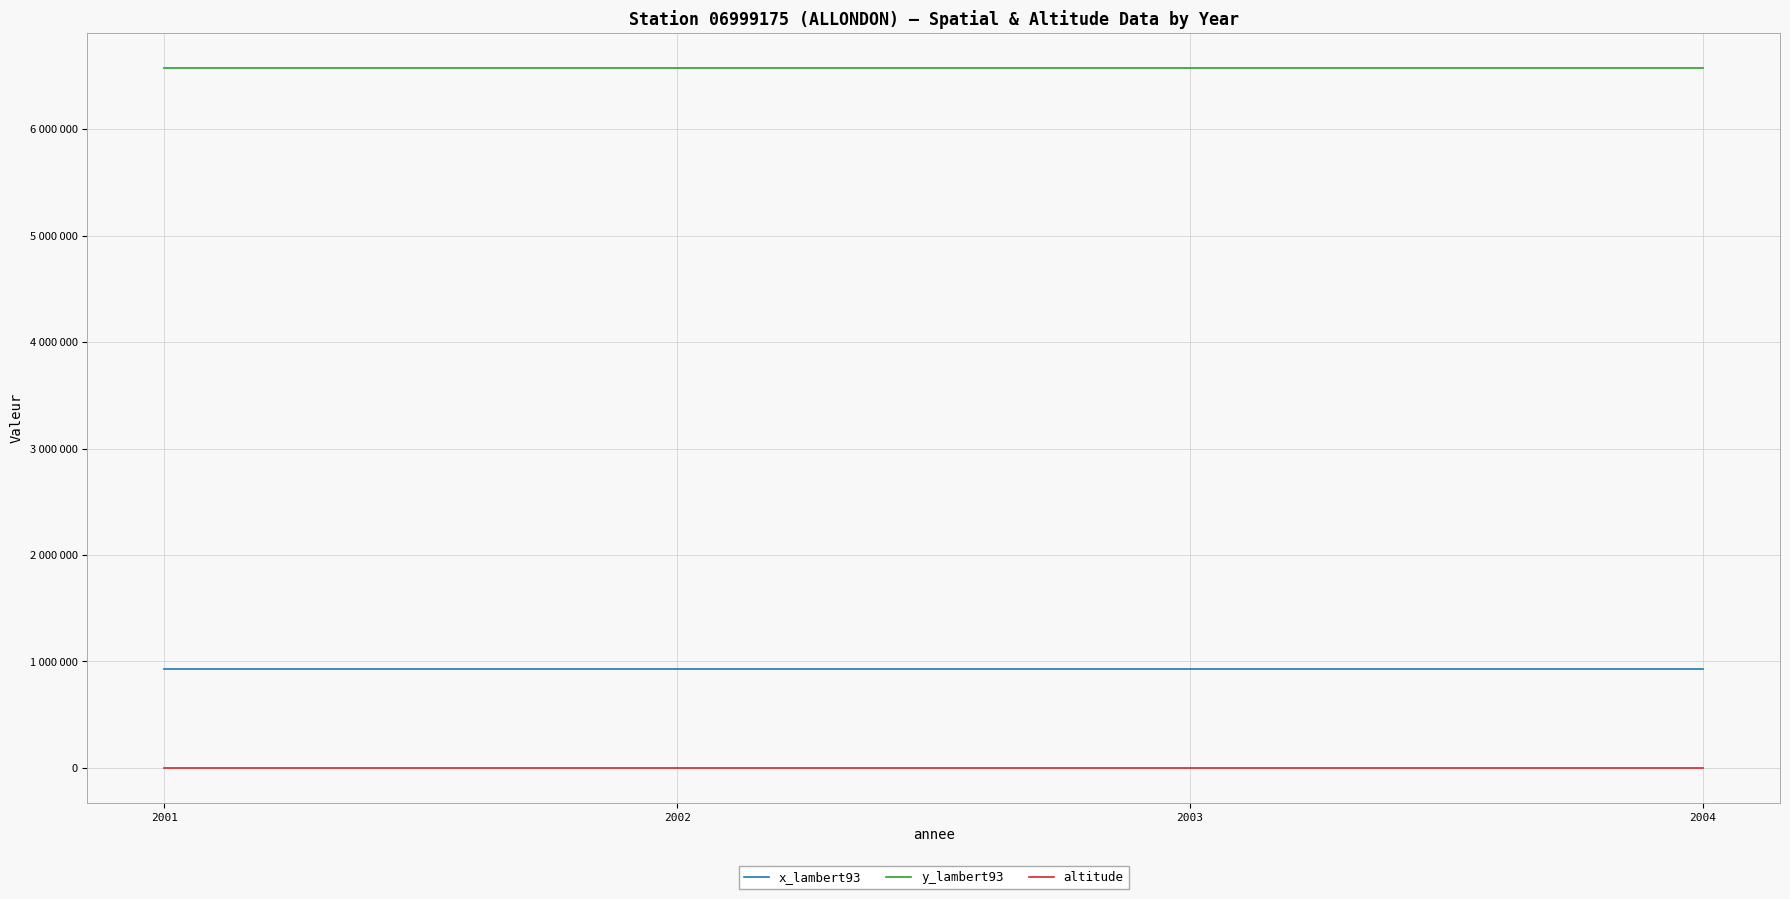

Which series has the widest spread of values?

x_lambert93